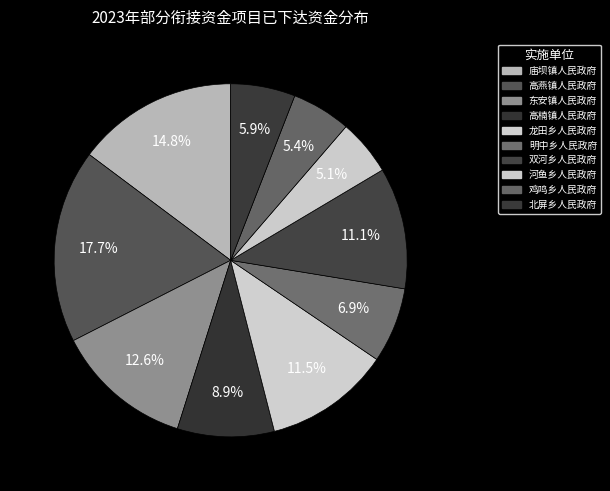

Count the number of slices in the pie.

10